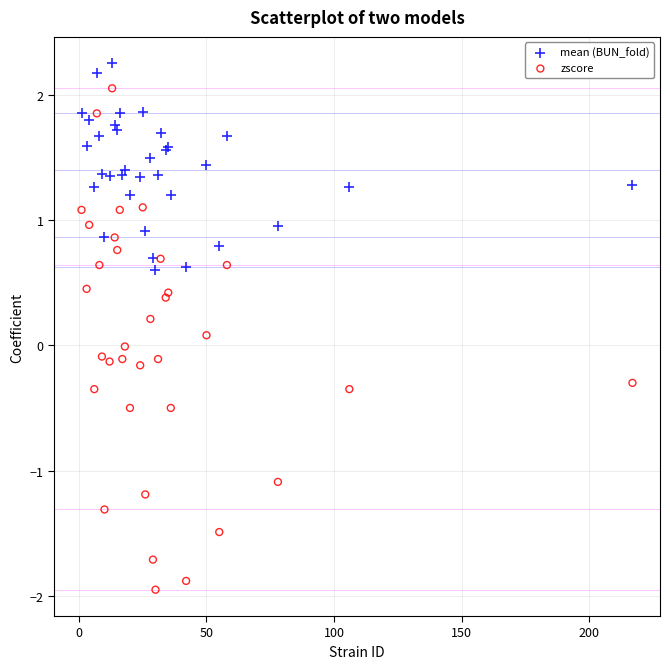

Which series reaches the maximum Y coordinate?

mean (BUN_fold)